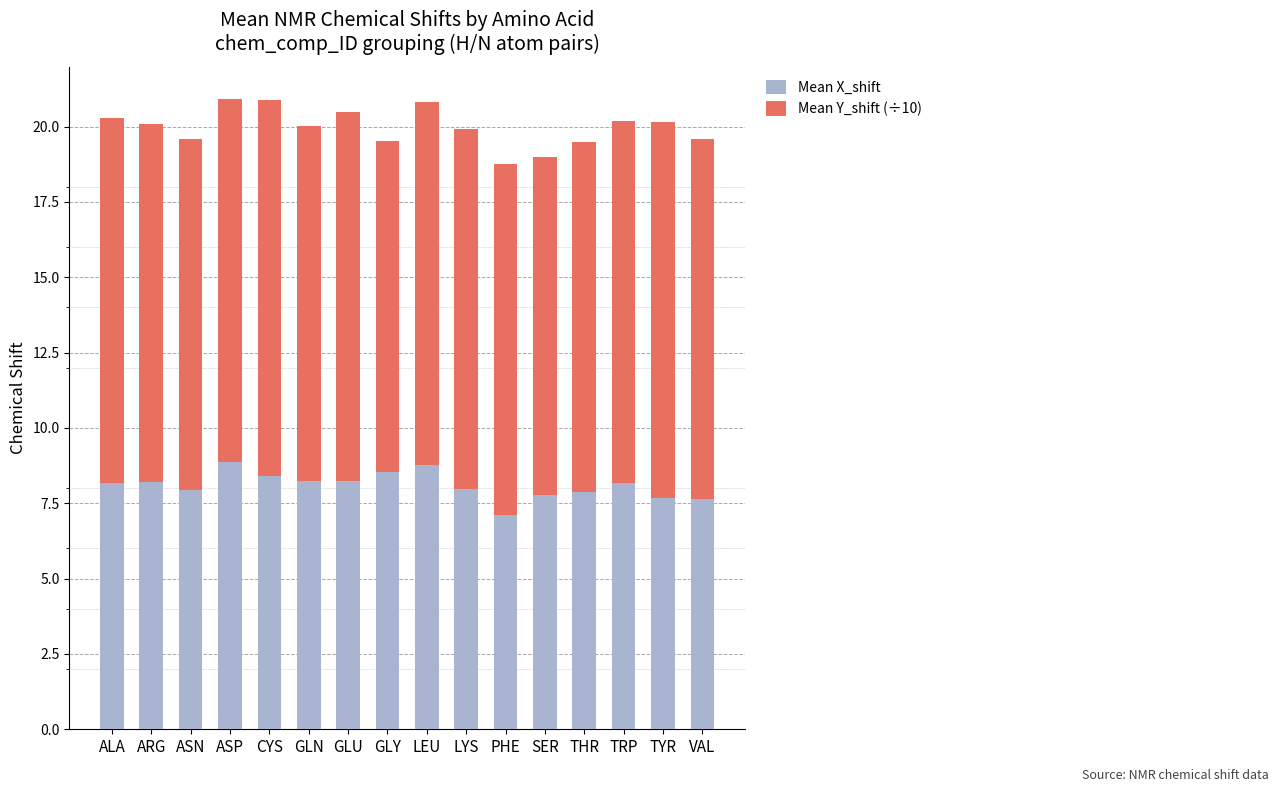

What is the average value of the Mean X_shift series?

8.1